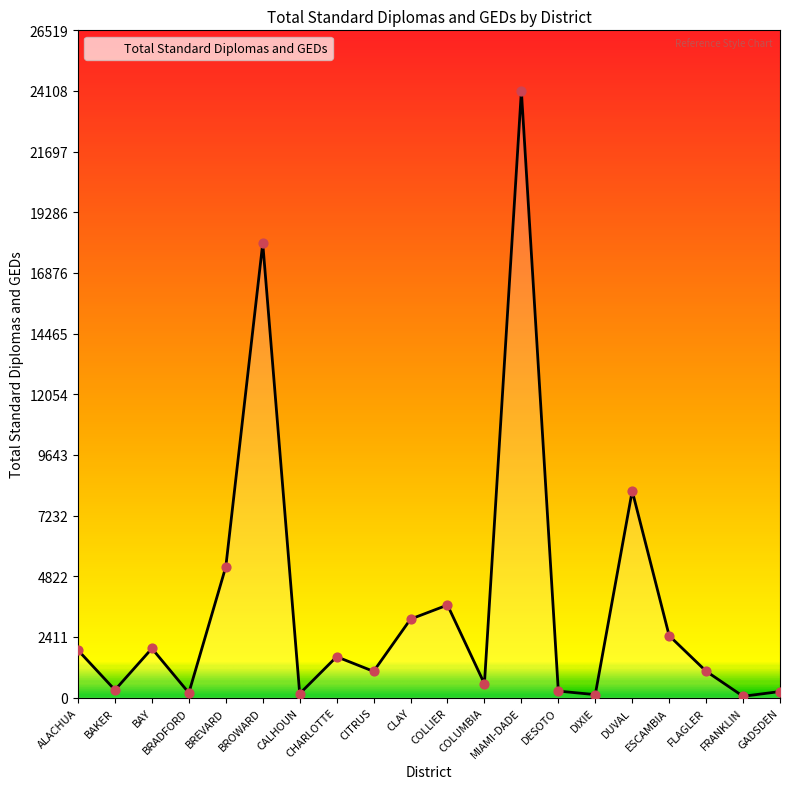

Approximately how many times larger is the value at COLUMBIA compared to CHARLOTTE?

0.3